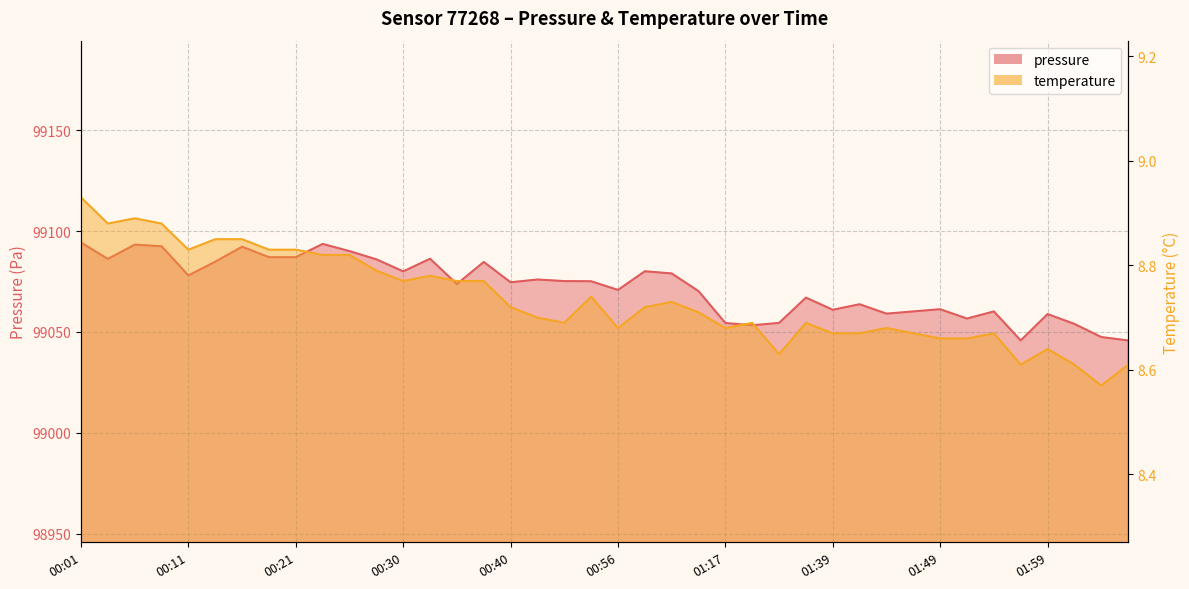

List the series in order of their overall mean, highest first.

pressure, temperature